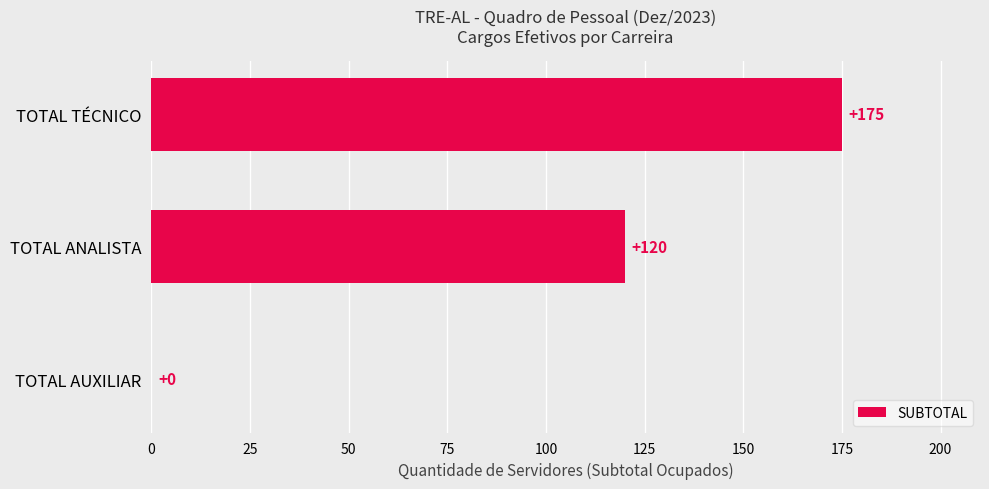

Reading bottom to top, what are all the values shown in this chart?

TOTAL AUXILIAR=0	TOTAL ANALISTA=120	TOTAL TÉCNICO=175